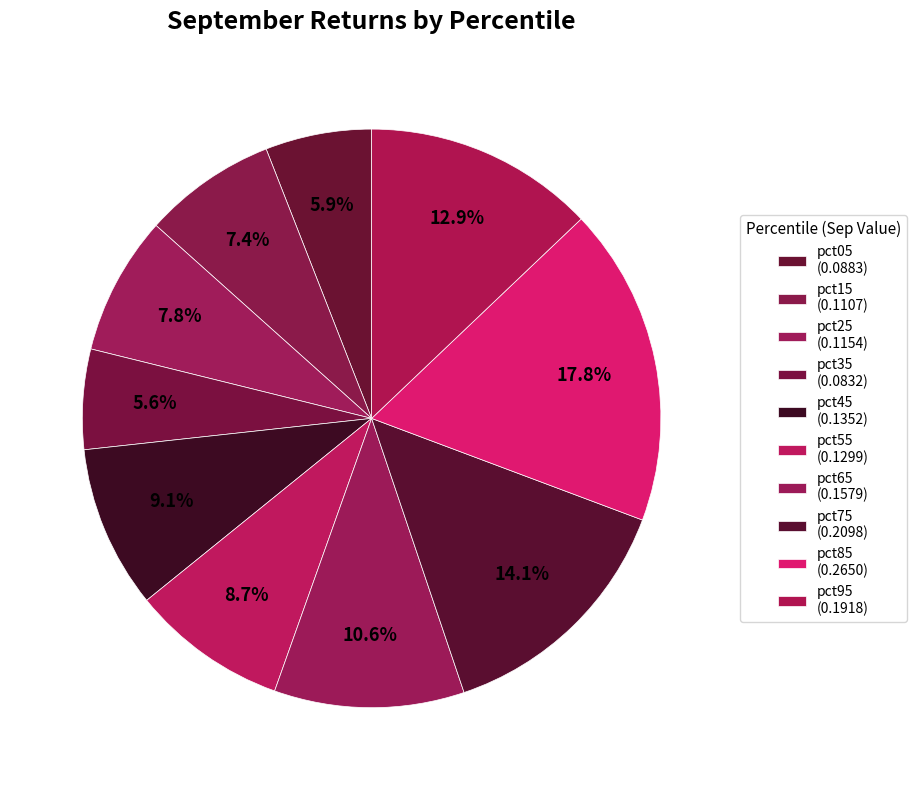

Count the number of slices in the pie.

10